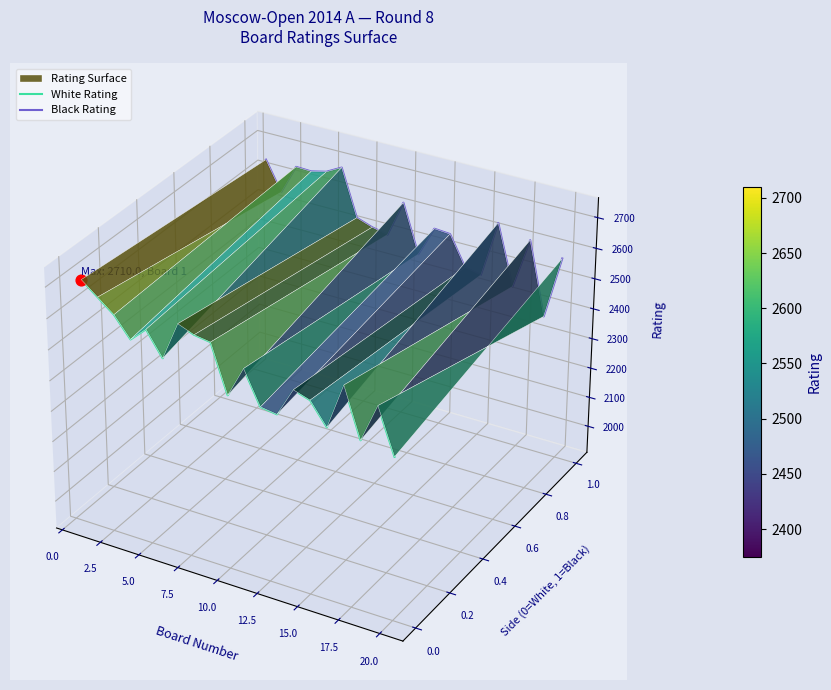

At how many categories does at least one series exceed 0?

20